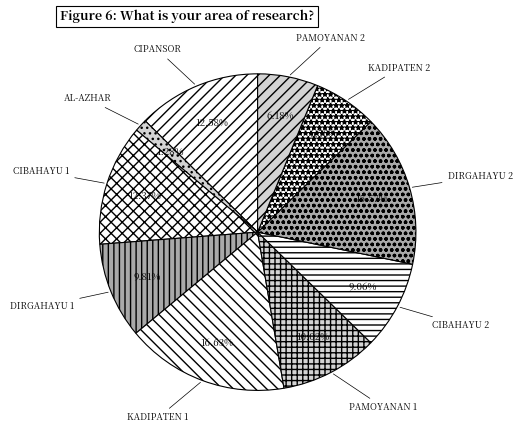

What is the ratio of the value at PAMOYANAN 2 to the value at DIRGAHAYU 1?

0.6